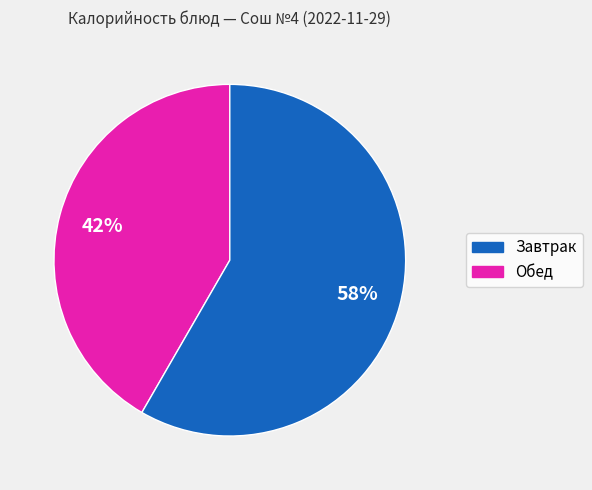

Is there a majority slice in this chart?

Yes